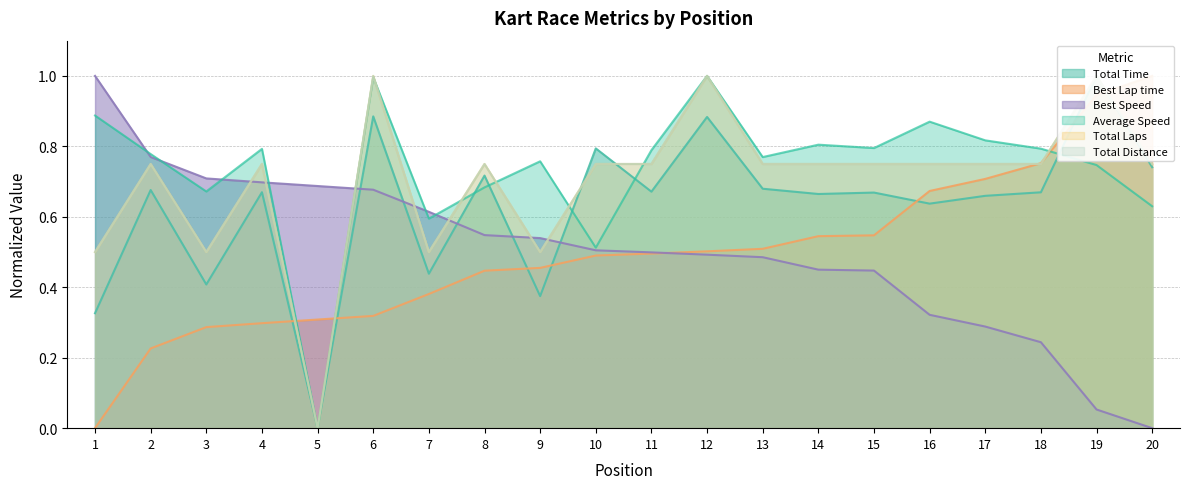

Between which two adjacent categories do Average Speed and Total Time first intersect?

7 and 8